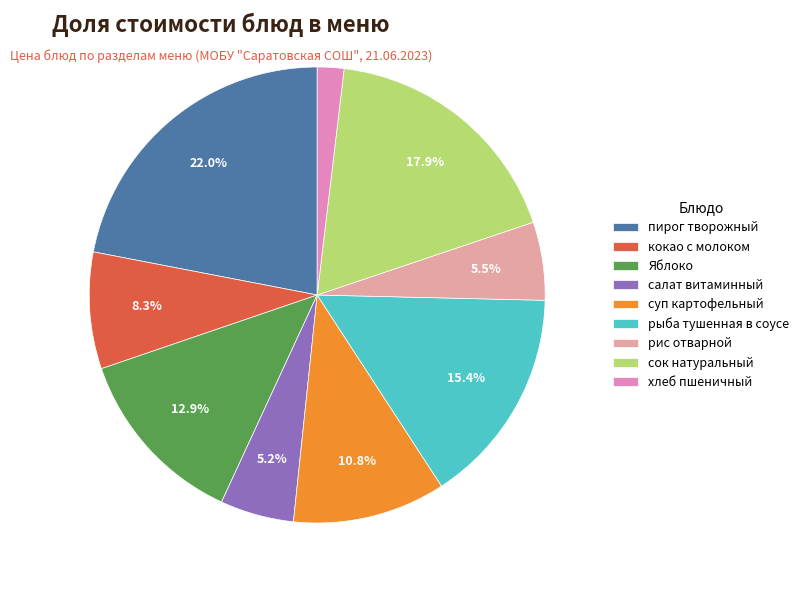

Which has a higher value, рыба тушенная в соусе or салат витаминный?

рыба тушенная в соусе